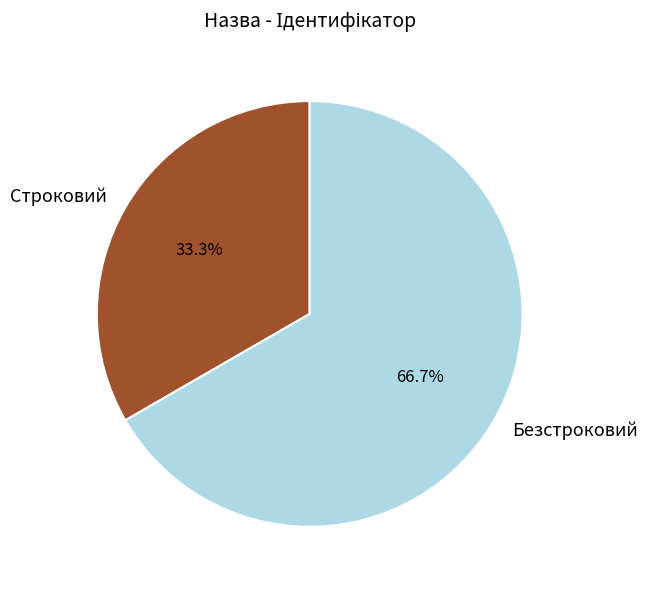

Is there any slice that represents more than half of the pie?

Yes